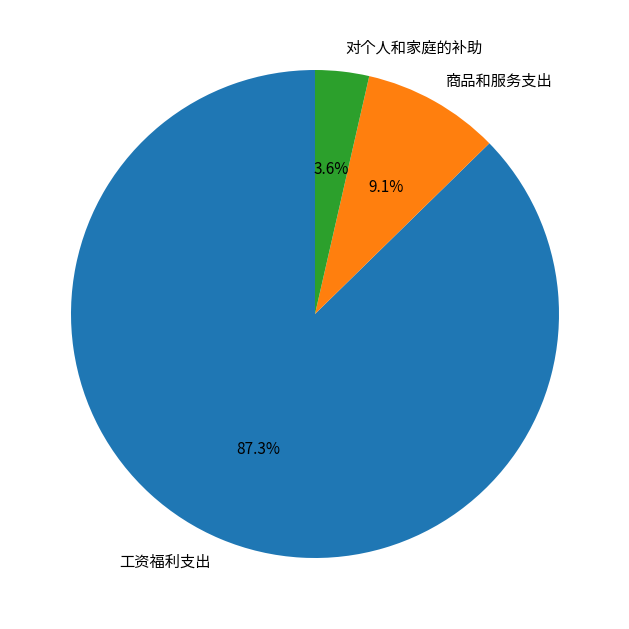

Is it true that 对个人和家庭的补助 is 14% of the pie?

False